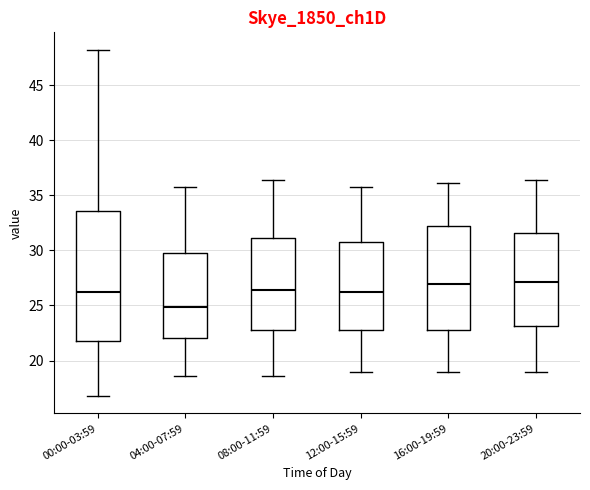

Reading left to right, read every box against the y-axis: the position of its median line, the range the box covers, and the ends of its whiskers. The values are not printed on the chart, so give them approximately, as read against the axis.

00:00-03:59: median 26.5, box 22.0 to 33.5, whiskers 17.0 to 48.0
04:00-07:59: median 25.0, box 22.0 to 29.5, whiskers 18.5 to 35.5
08:00-11:59: median 26.5, box 23.0 to 31.0, whiskers 18.5 to 36.5
12:00-15:59: median 26.5, box 23.0 to 31.0, whiskers 19.0 to 35.5
16:00-19:59: median 27.0, box 23.0 to 32.0, whiskers 19.0 to 36.0
20:00-23:59: median 27.0, box 23.0 to 31.5, whiskers 19.0 to 36.5